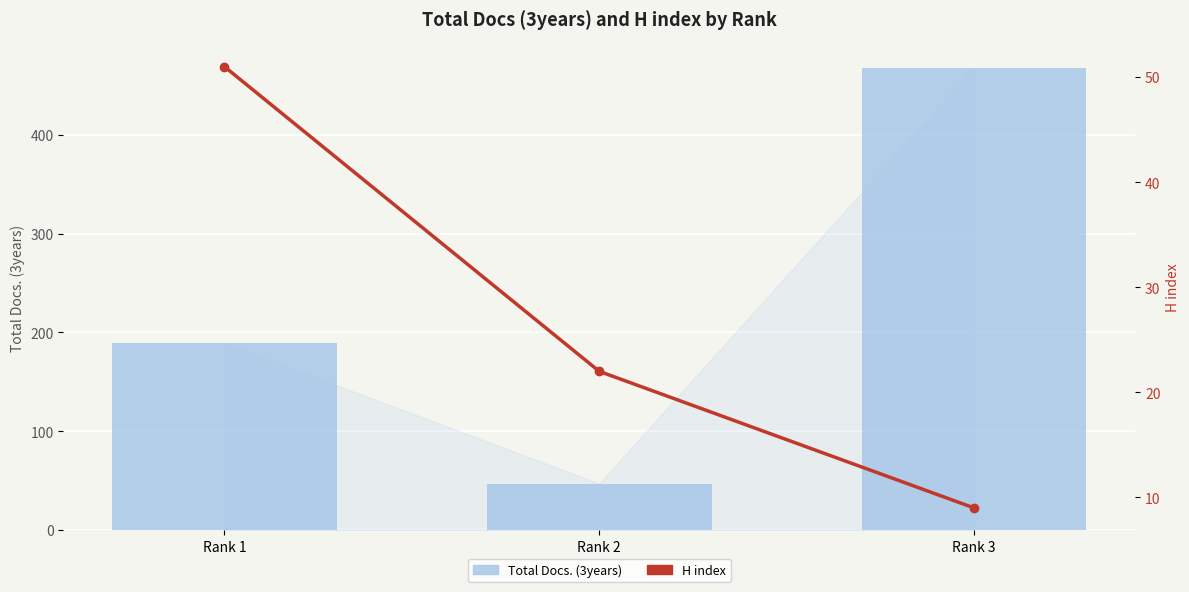

At which category is the sum across all series the highest?

Rank 3